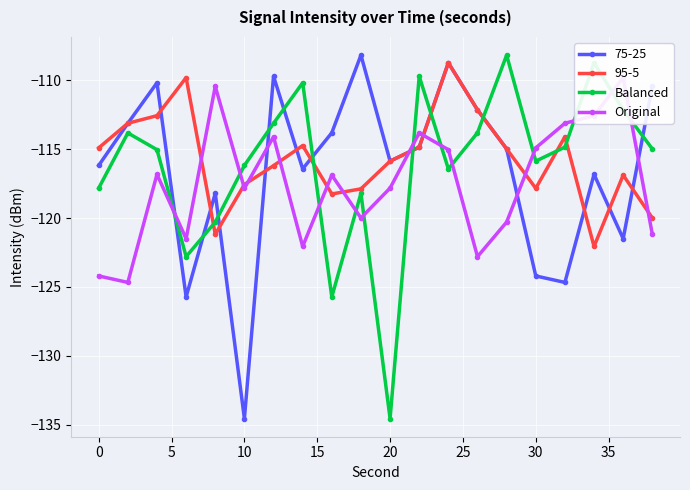

What is the lowest value of the 75-25 series?

-134.5